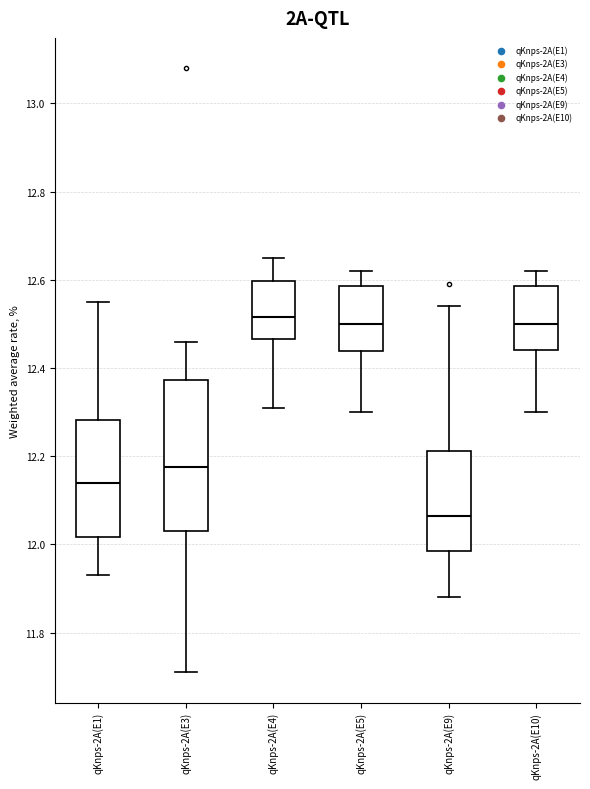

Where is the lower edge of the box for qKnps-2A(E5) on the y-axis? The values are not printed on the chart, so give them approximately, as read against the axis.

12.44